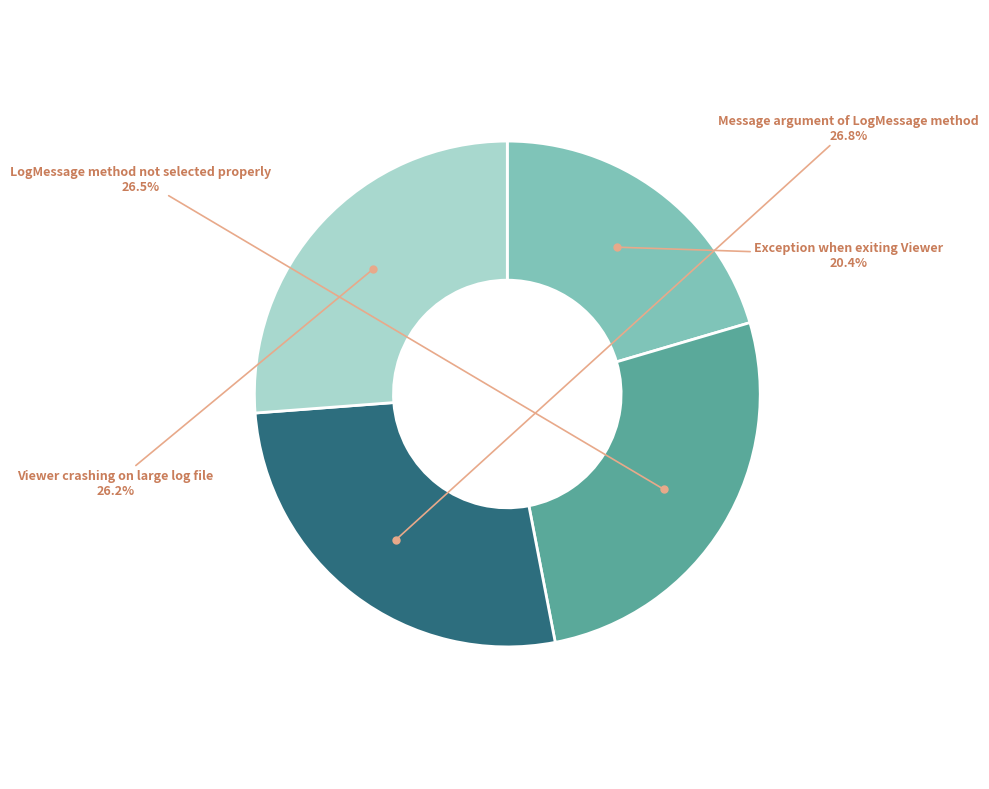

Is Viewer crashing on large log file the majority of the pie?

No